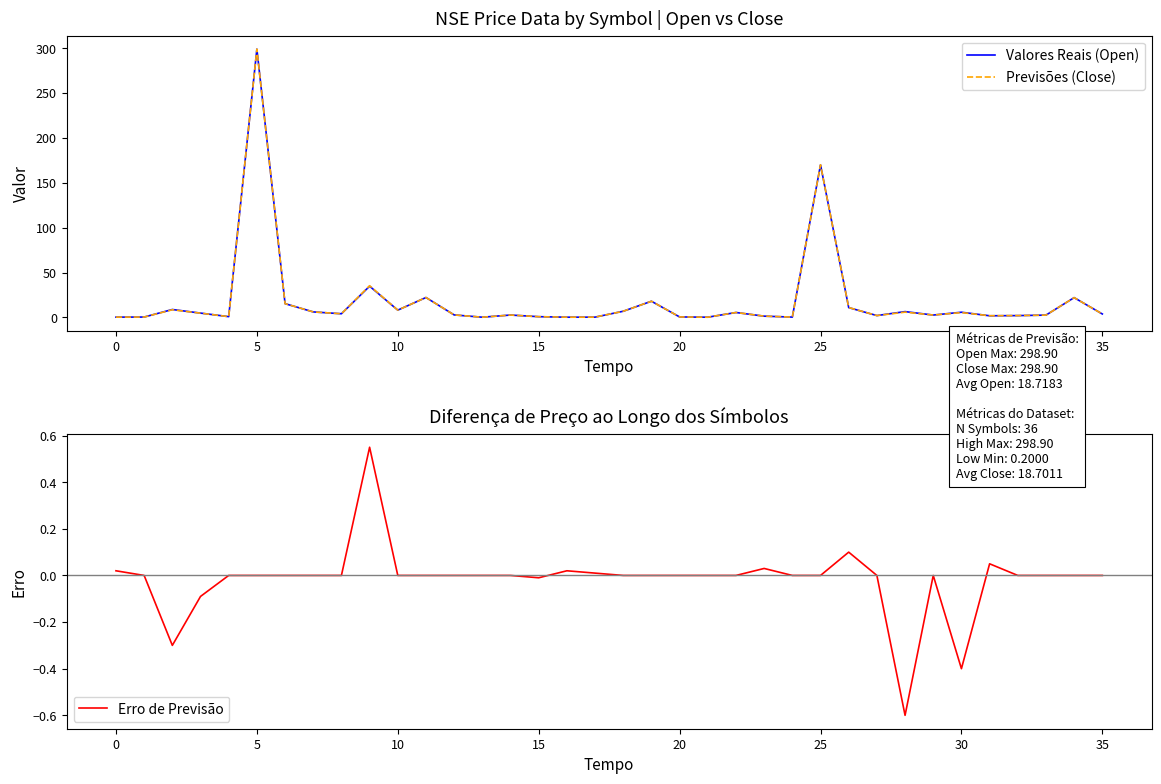

In Previsões (Close), how many points are lower than both neighbors (excluding endpoints)?

10